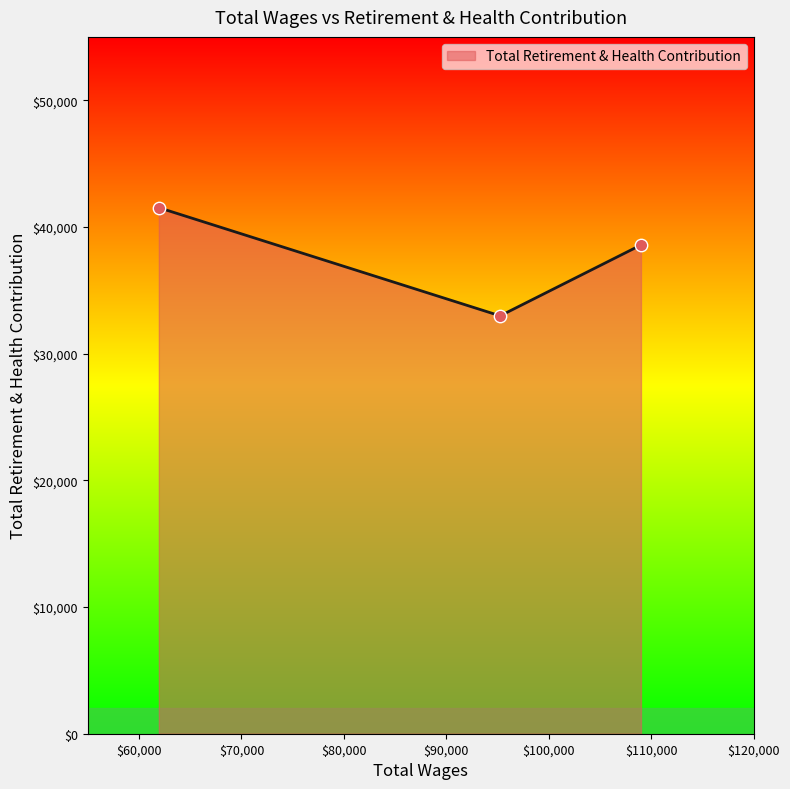

What is the smallest value displayed?

32983